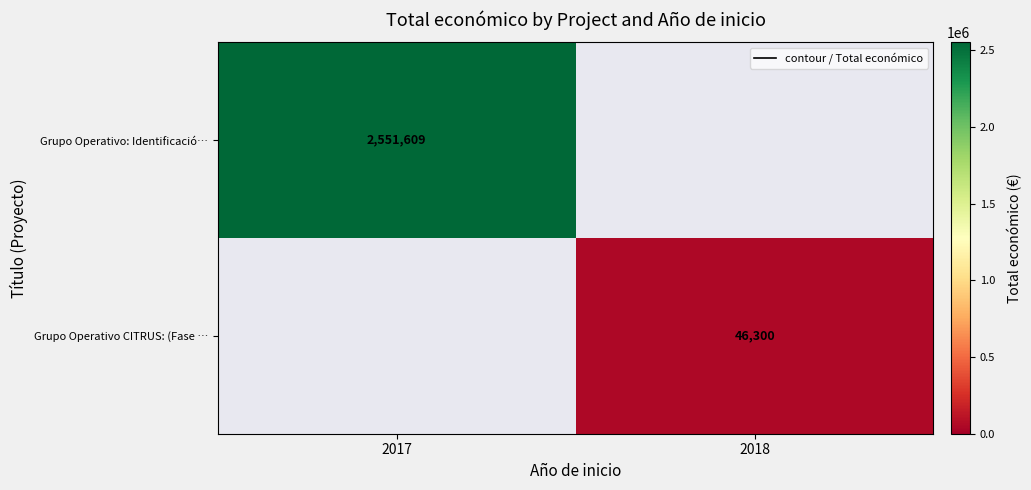

What is the sum of all Grupo Operativo: Identificació… values?

2551609